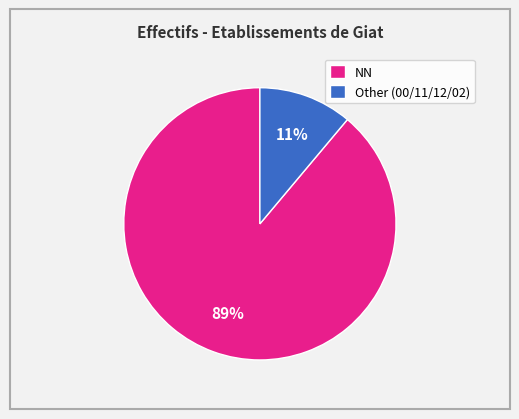

Is it true that NN is 1% of the pie?

False